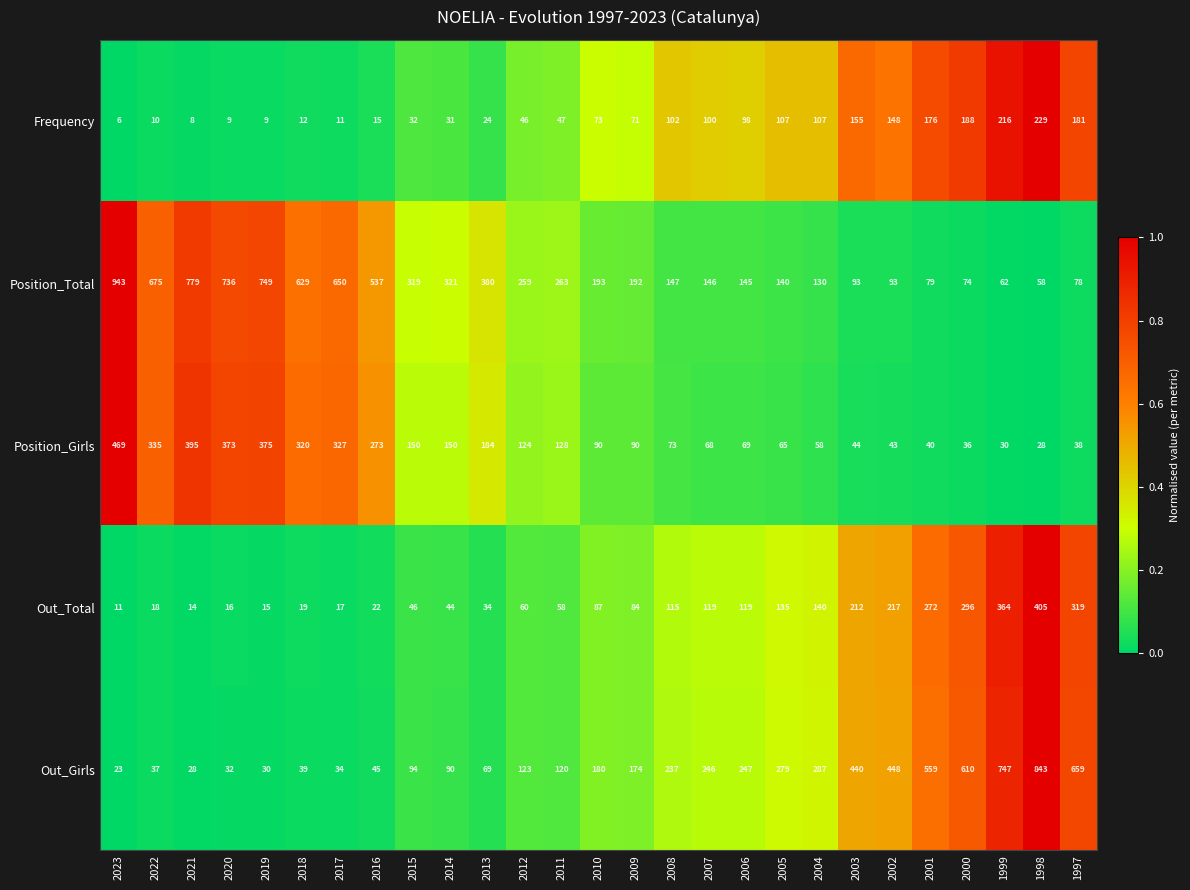

At which category is the sum across all series the highest?

1998